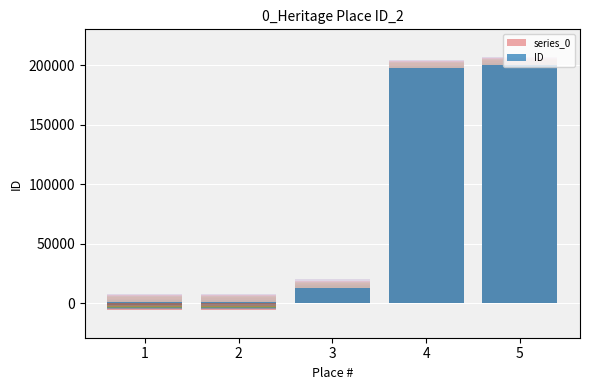

What is the sum of all series_0 values?

377879.7